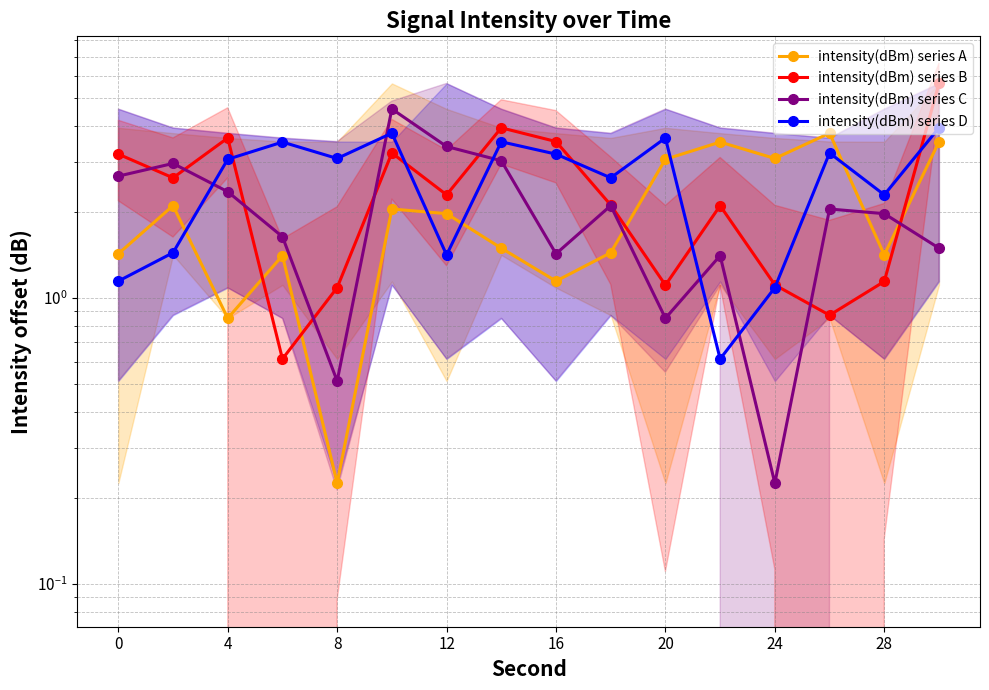

True or false: intensity(dBm) series D and intensity(dBm) series A intersect in this chart.

True